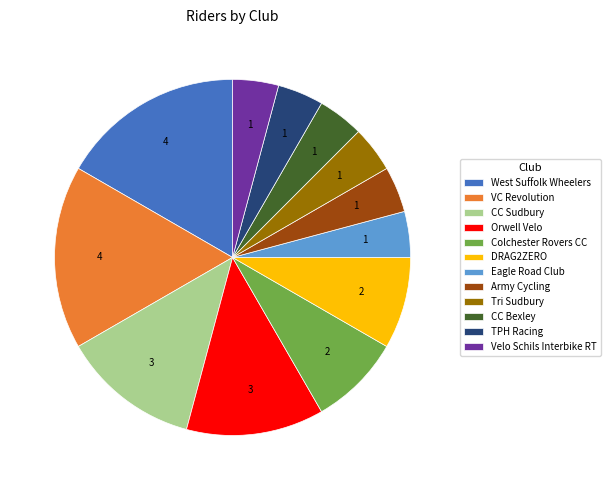

True or false: Eagle Road Club accounts for 18% of the total.

False